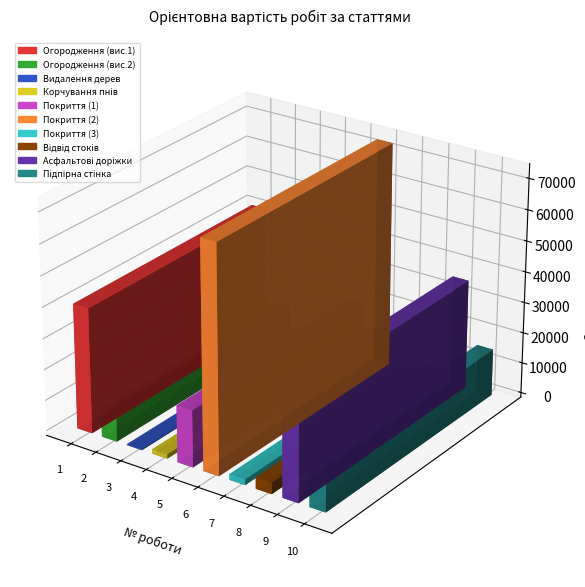

At which label does Обсяг робіт reach its minimum?

4